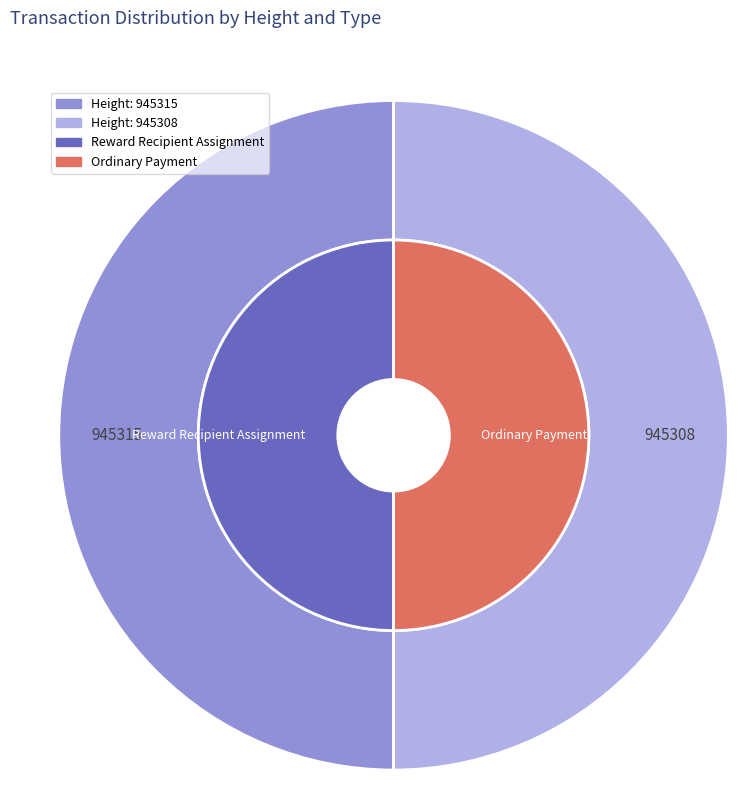

Which category has the biggest portion of the pie?

945308